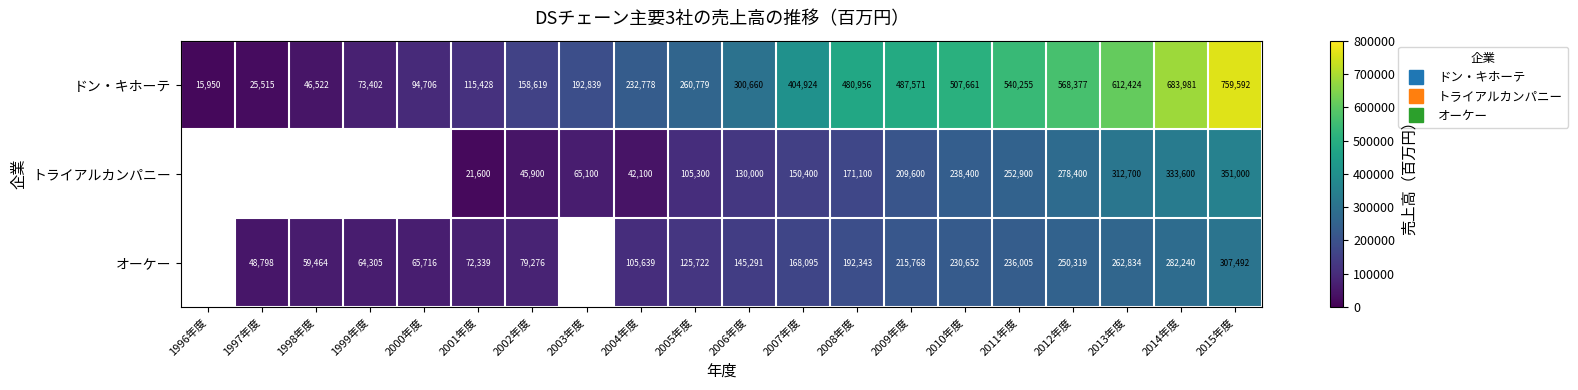

At how many categories does at least one series exceed 648871?

2